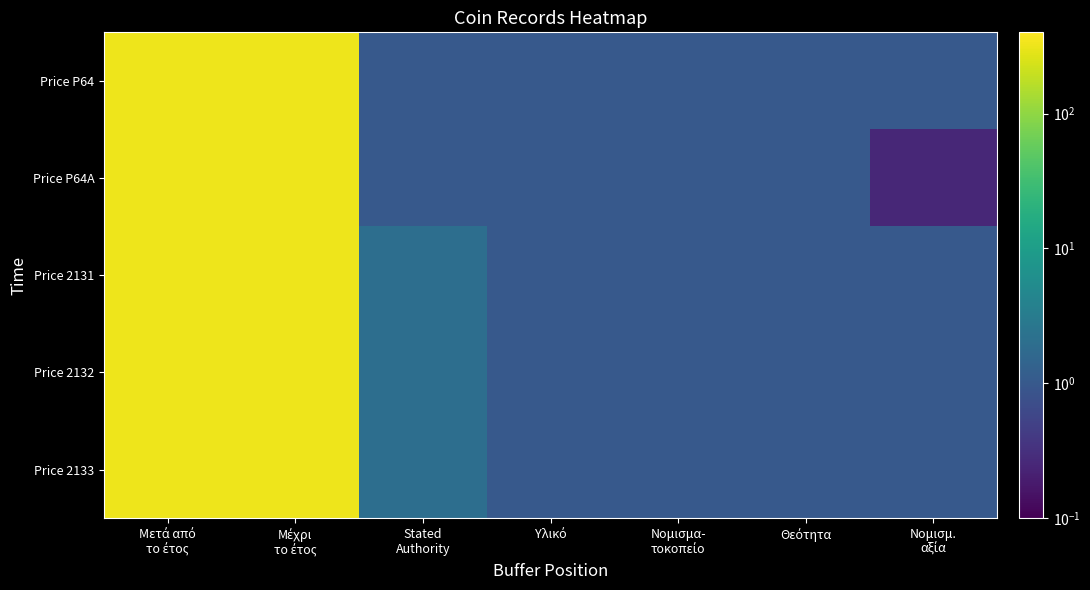

Which series has the largest total across all categories?

Price 2131